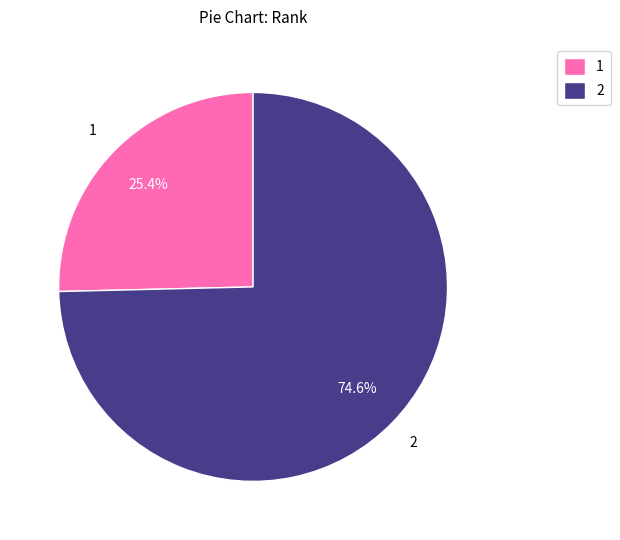

The 1 slice represents 15% of the pie. True or false?

False